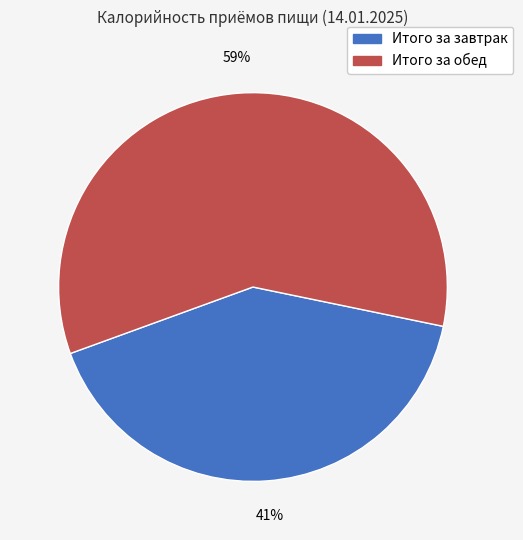

Which has a higher value, Итого за завтрак or Итого за обед?

Итого за обед